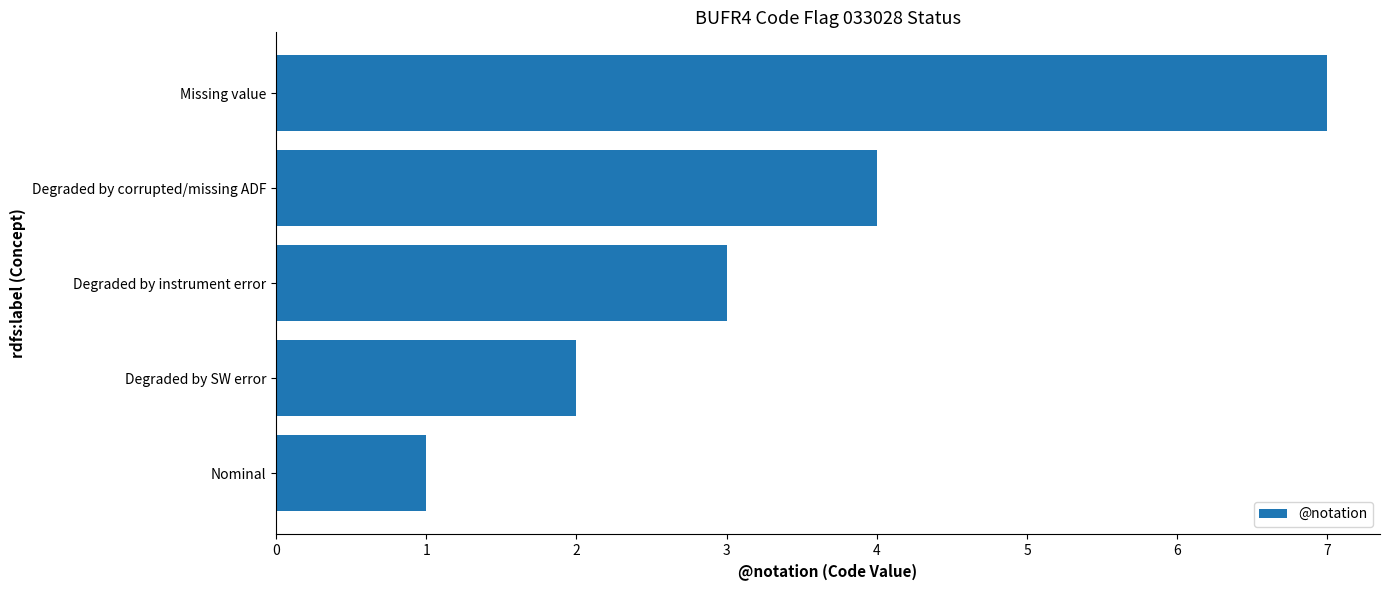

How many categories are shown in the chart?

5